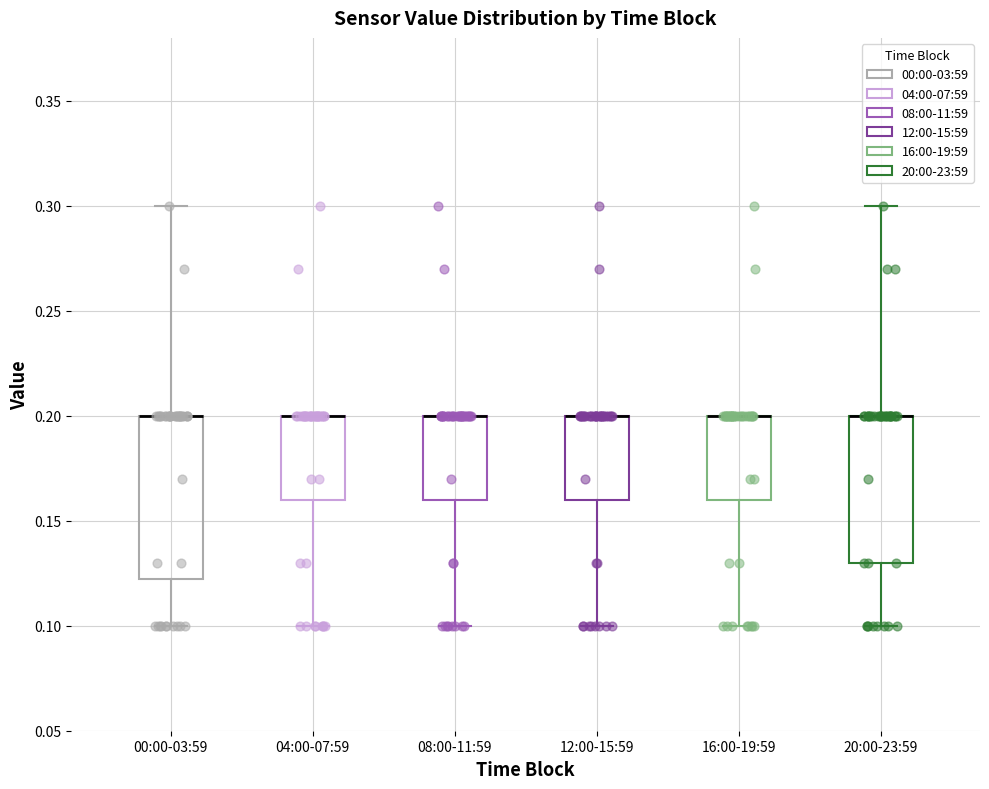

Where does the lower whisker of the box for 04:00-07:59 end on the y-axis? The values are not printed on the chart, so give them approximately, as read against the axis.

0.100